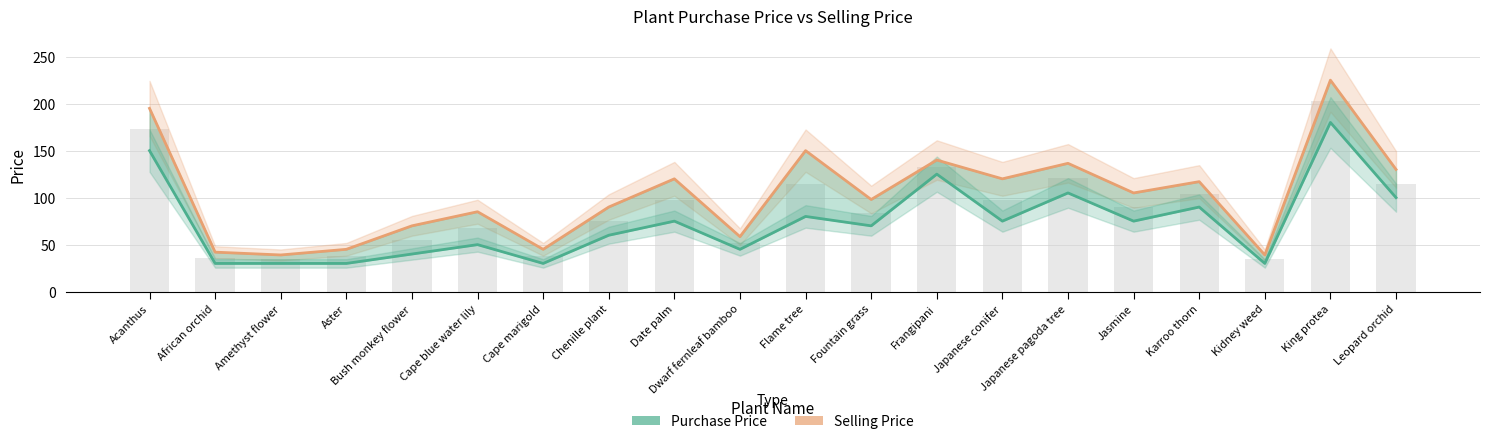

What are all the series names shown in the legend?

Selling Price, Purchase Price